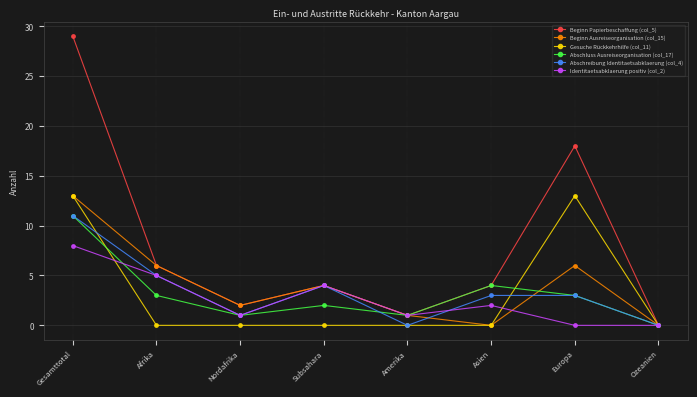

What is the spread (max minus min) of values at Amerika?

1